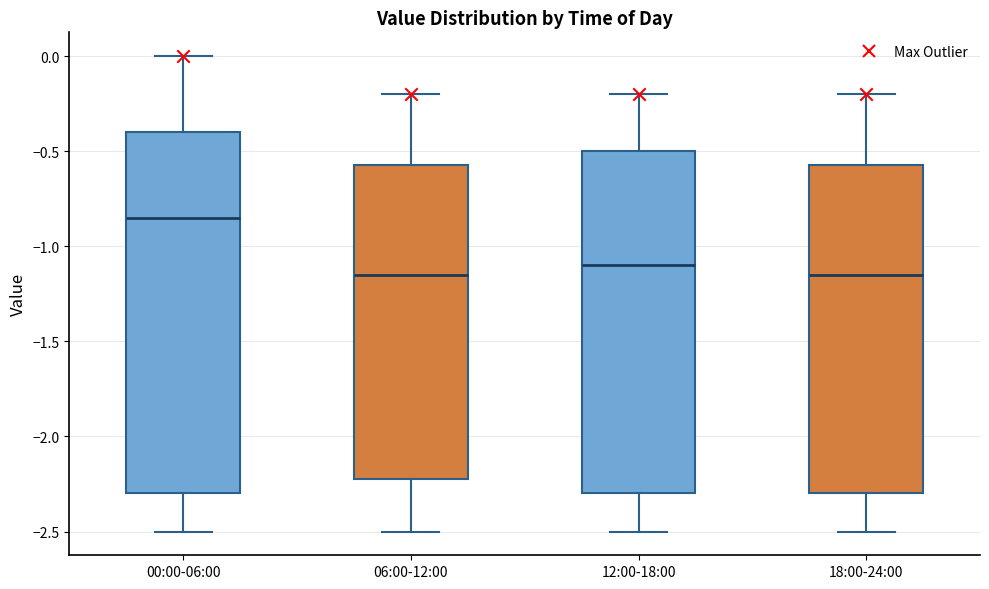

Comparing the boxes themselves (not the whiskers), which one is the tallest?

00:00-06:00